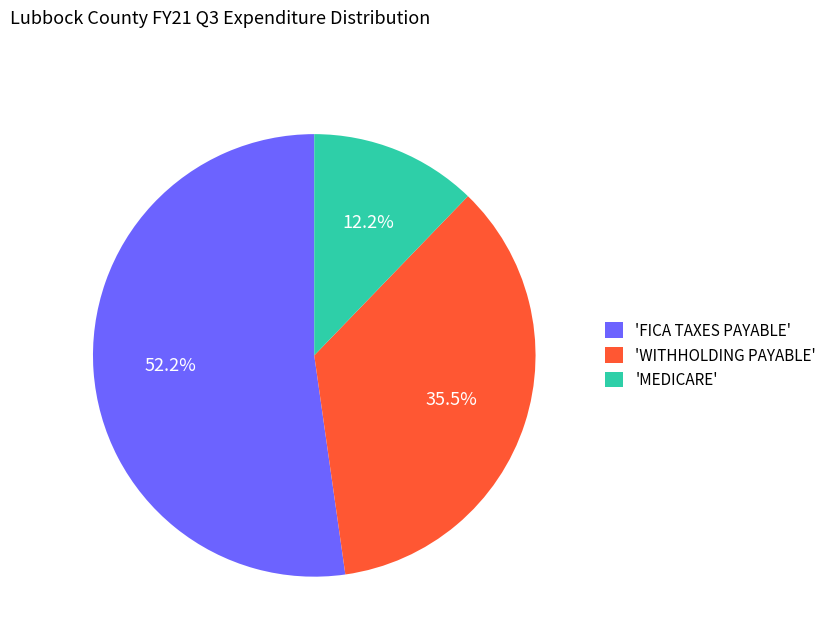

Which category accounts for the majority?

'FICA TAXES PAYABLE'